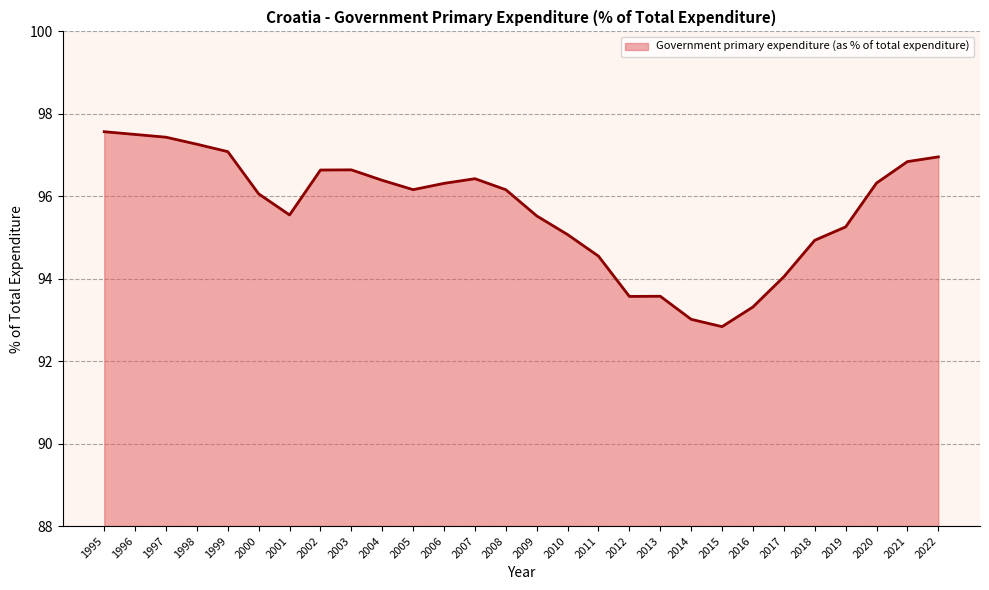

What is the difference between the second highest and minimum values?

4.7